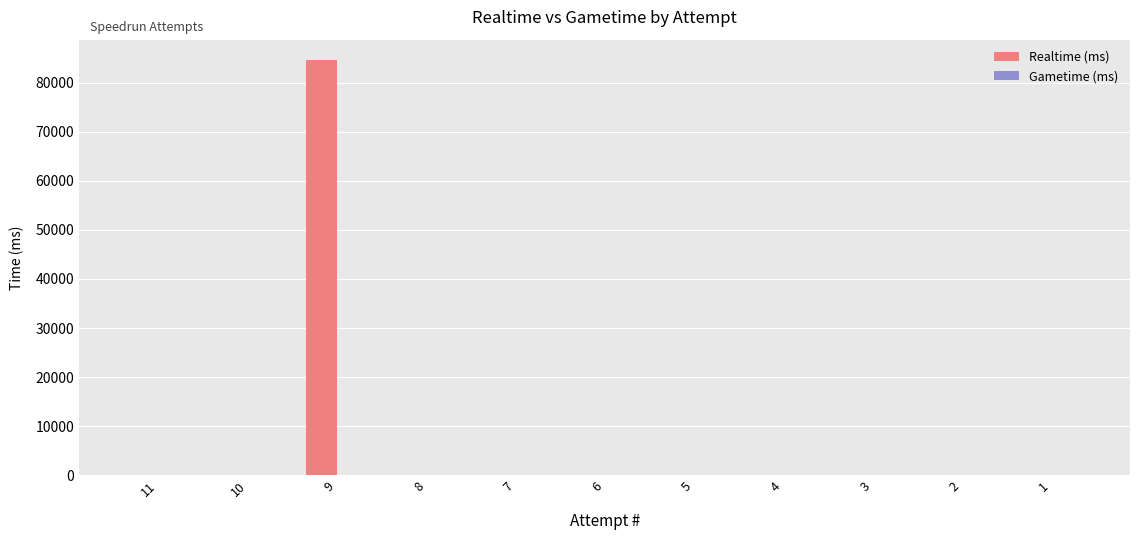

The value at 2 is 0. True or false?

True